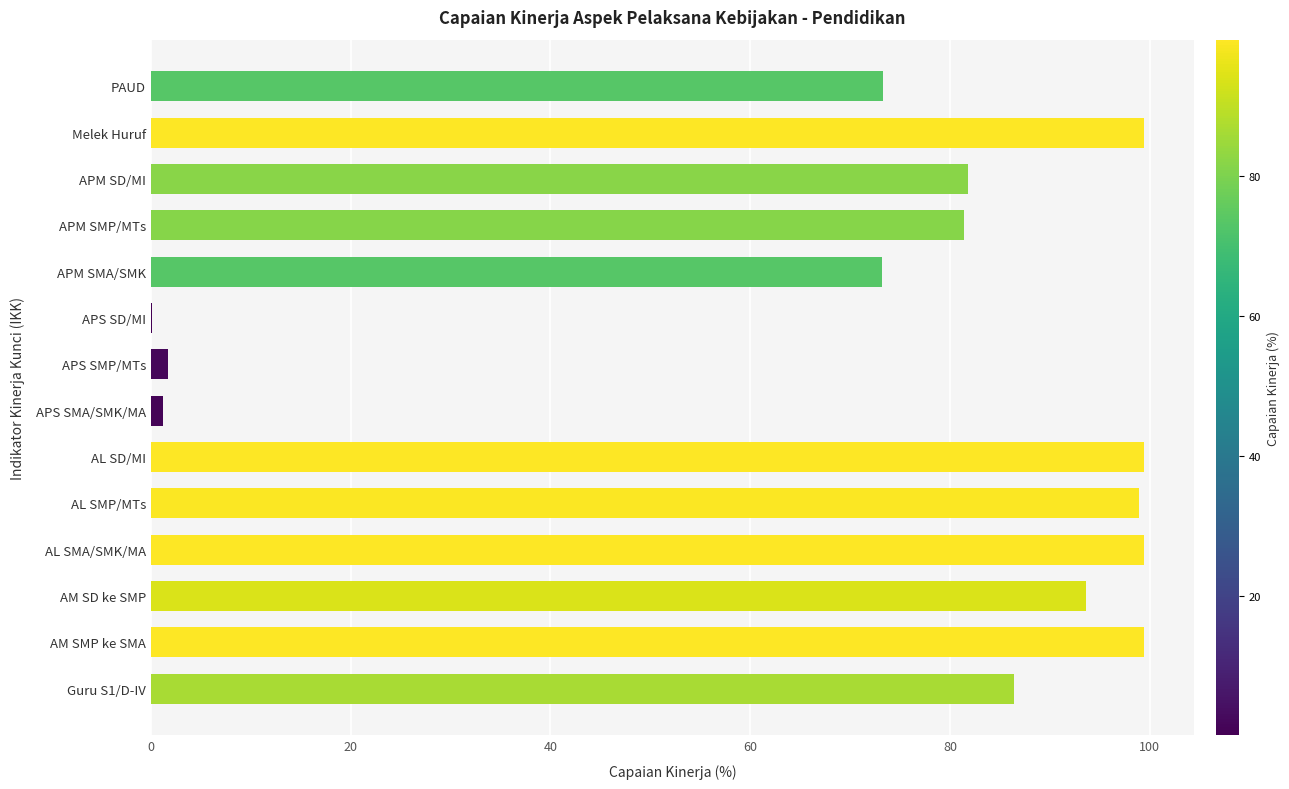

What is the maximum value shown in the chart?

99.4